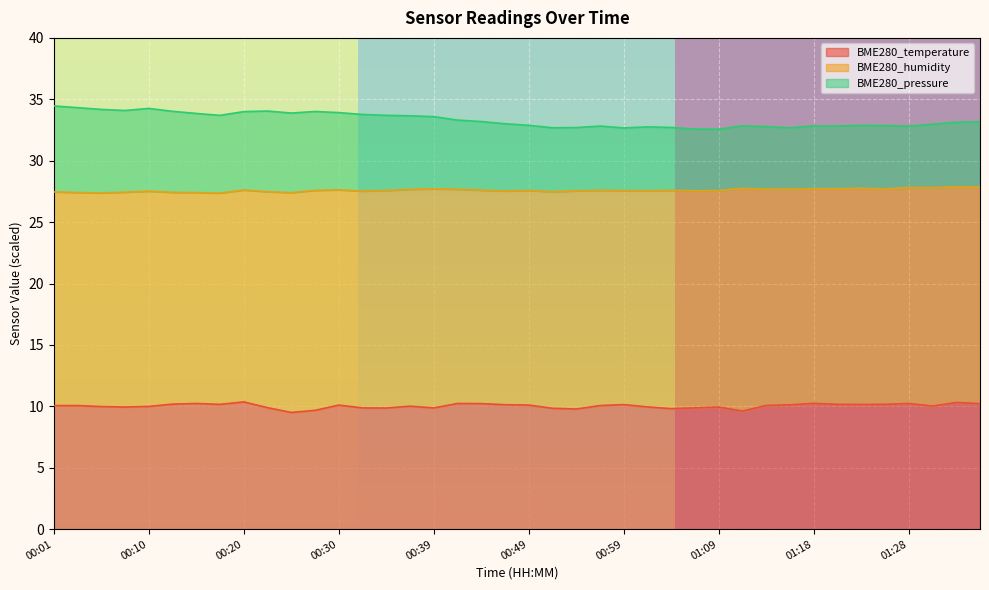

What is the difference between the maximum and minimum values in the BME280_temperature series?

0.9